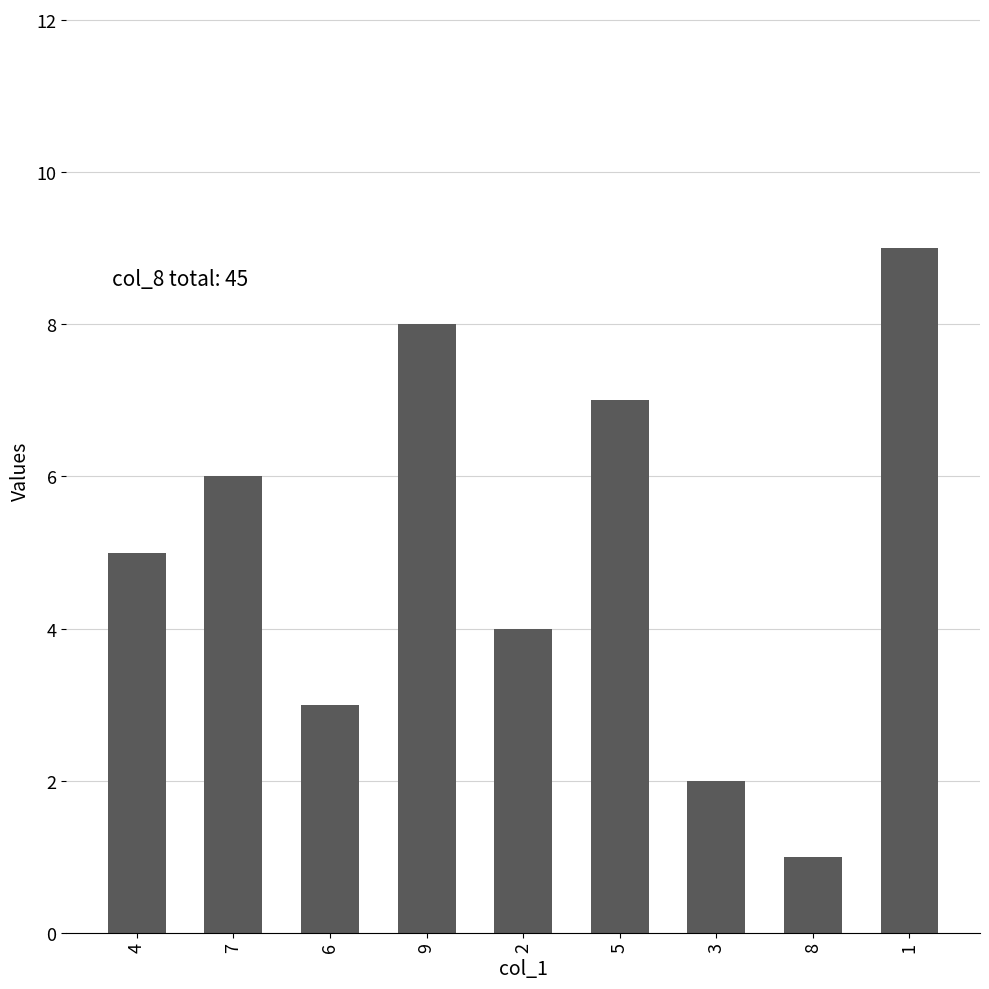

Where is the data nearest to the value 5?

4